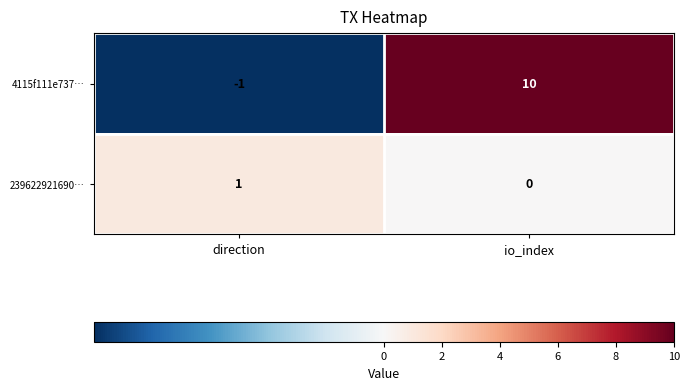

What is the difference between the 4115f111e737… values at io_index and direction?

11